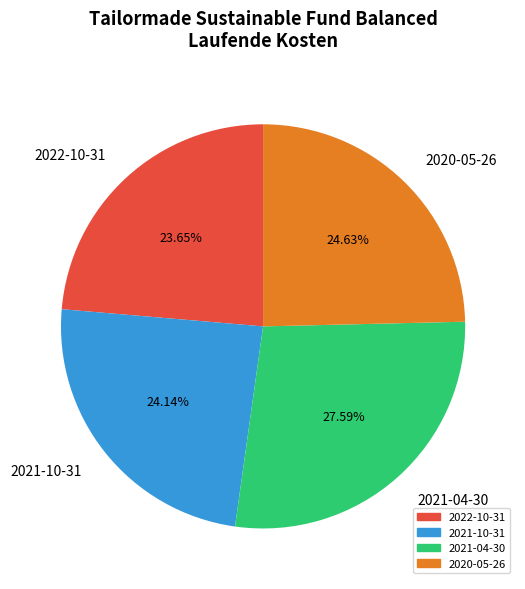

To the nearest percent, what percentage of the pie is 2022-10-31?

24%